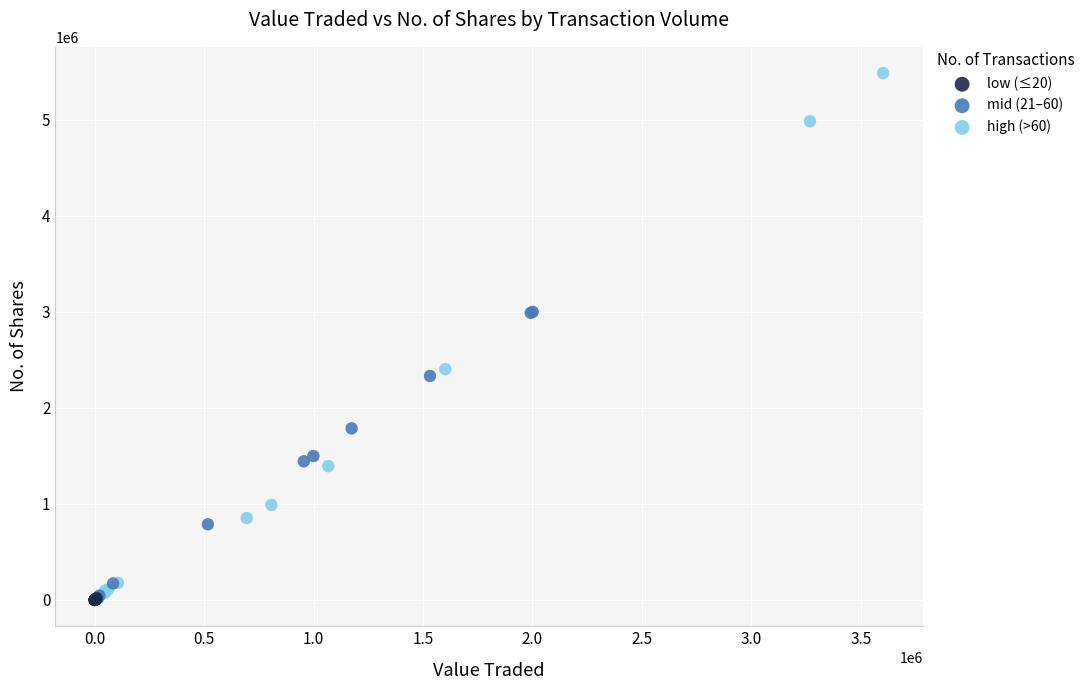

Which series has the largest Y range (max minus min)?

high (>60)